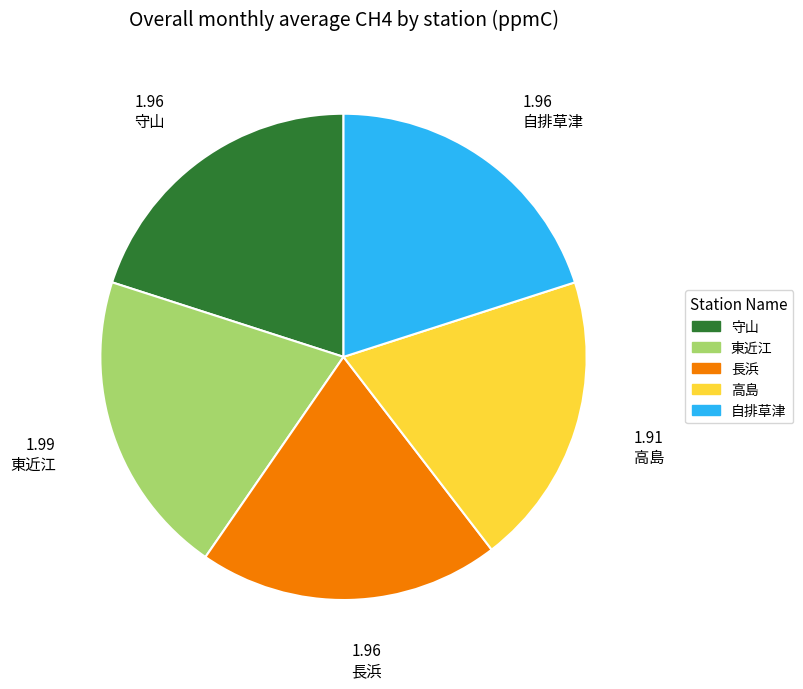

Combined, do 東近江 and 守山 account for over 50%?

No